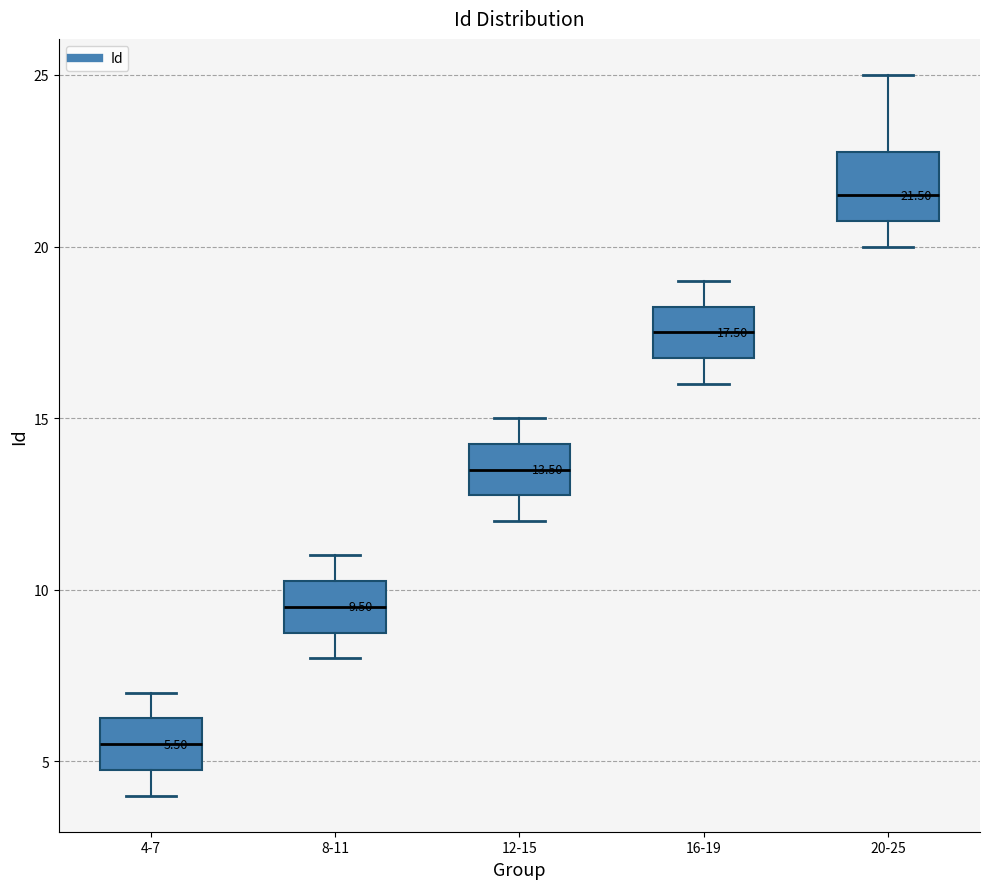

Which box is the tallest, from its lower edge to its upper edge?

20-25